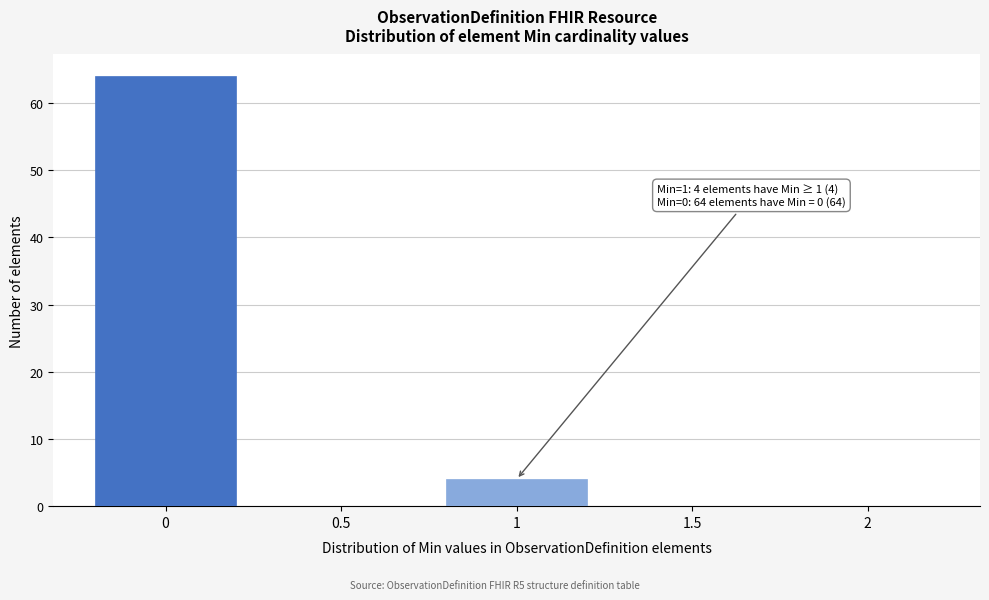

Over which range of the x-axis is the bar tallest?

-0.25 to 0.25